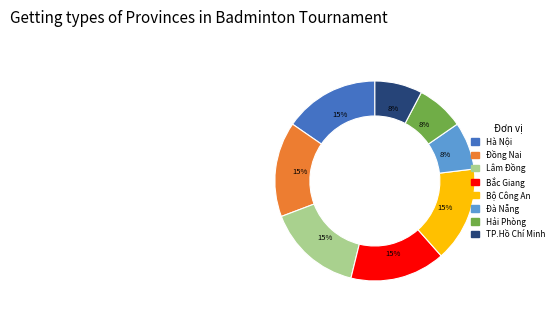

The Lâm Đồng slice represents 27% of the pie. True or false?

False